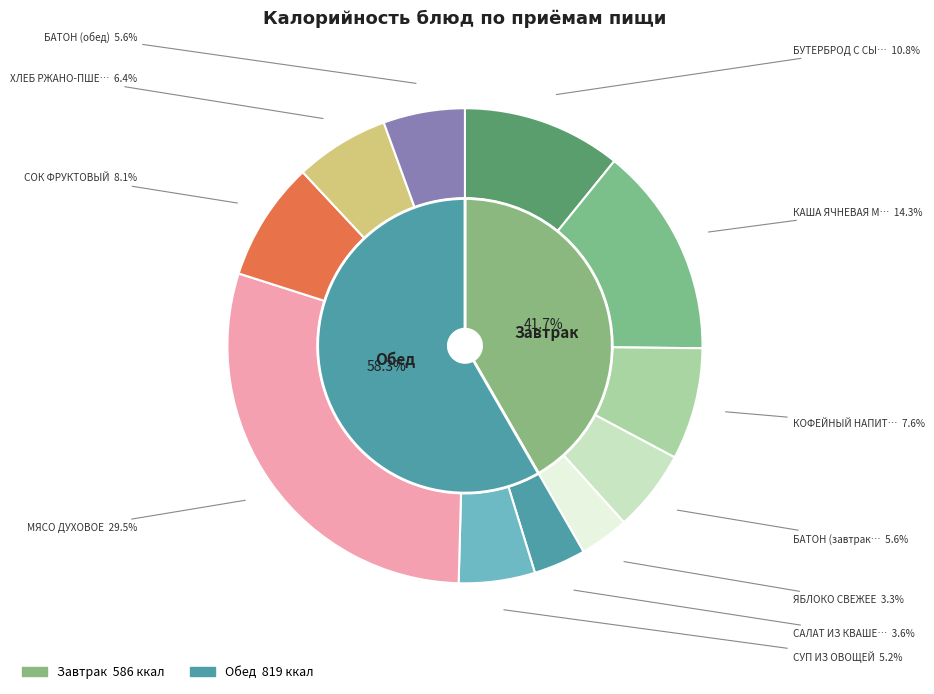

How many slices are in this pie chart?

11